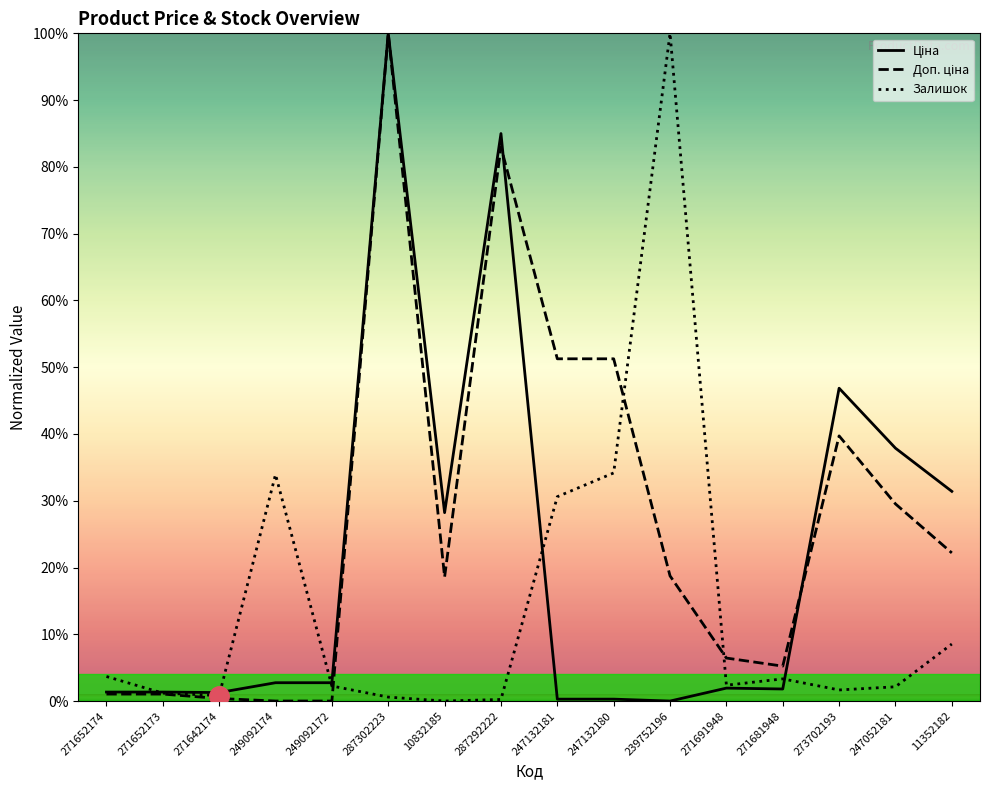

Which category has the highest value in the Залишок series?

239752196